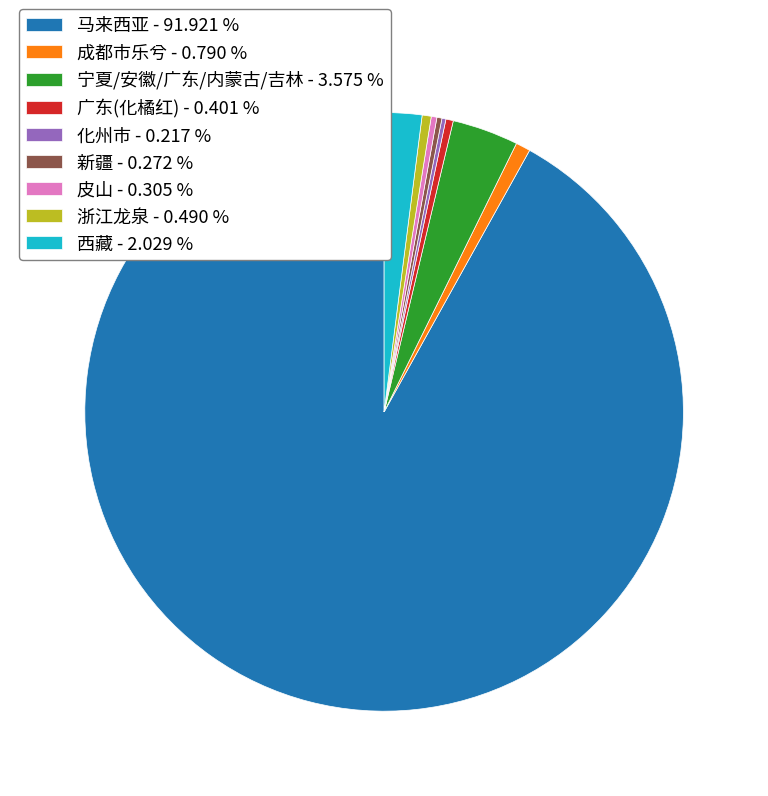

Which slice is the largest?

马来西亚 - 91.921 %